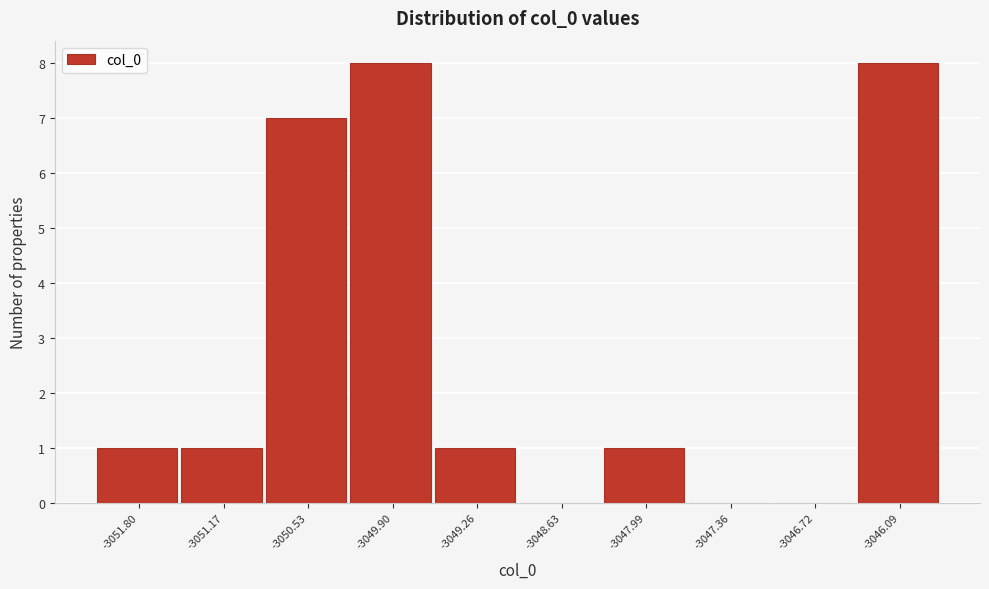

Reading left to right, extract all data points from this chart.

-3051.80=1	-3051.17=1	-3050.53=7	-3049.90=8	-3049.26=1	-3048.63=0	-3047.99=1	-3047.36=0	-3046.72=0	-3046.09=8